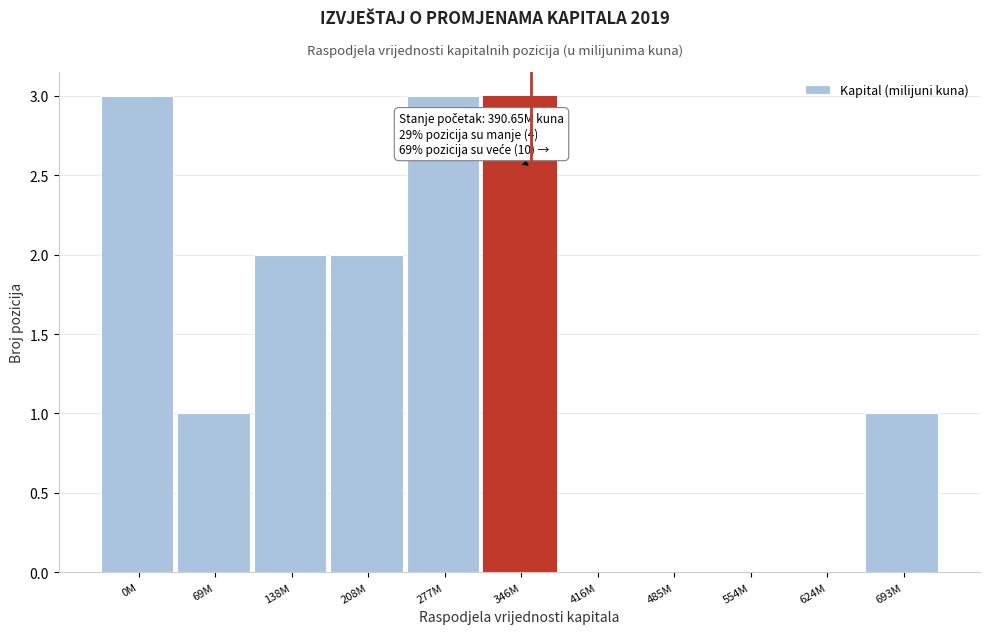

Reading left to right, what are all the values shown in this chart?

0M=3	69M=1	138M=2	208M=2	277M=3	346M=3	416M=0	485M=0	554M=0	624M=0	693M=1